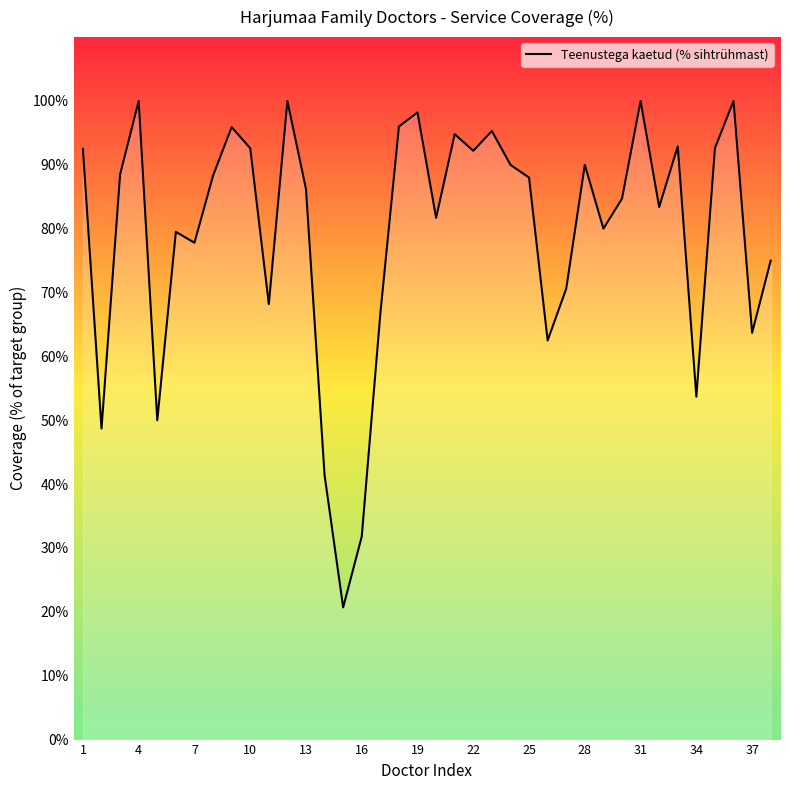

What is the difference between the second highest and minimum values?

79.3